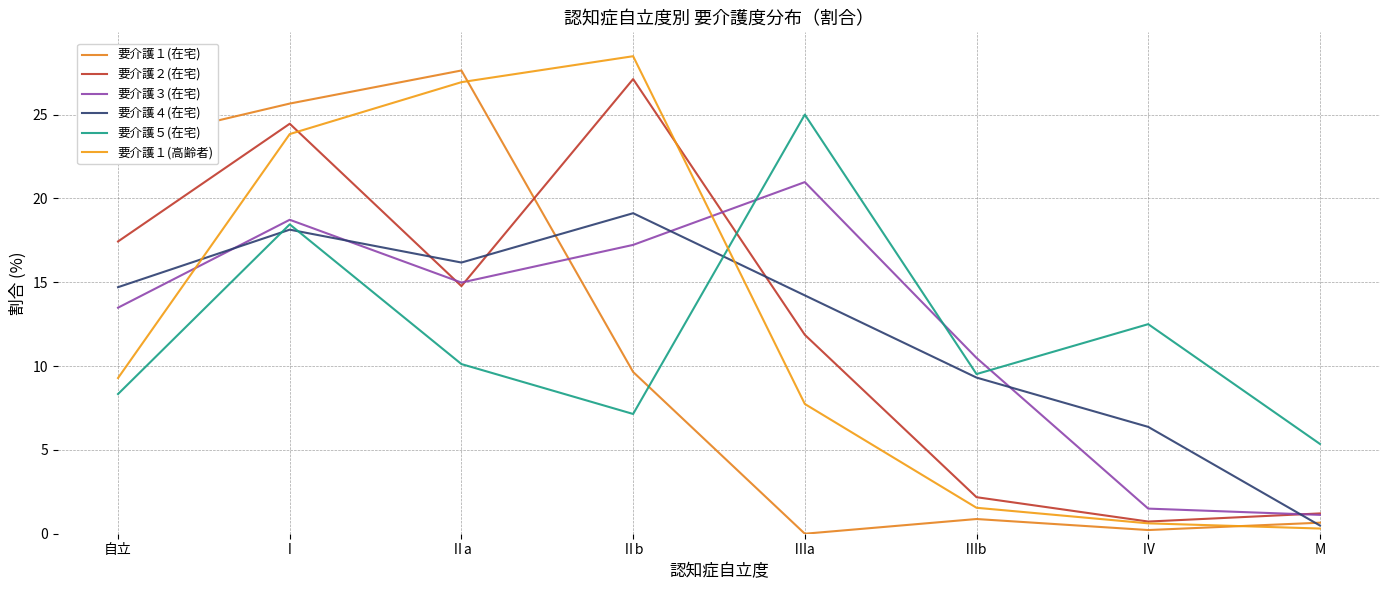

Which series has the largest total across all categories?

要介護２(在宅)